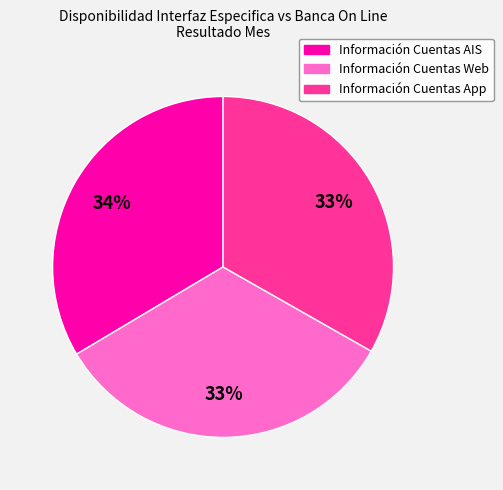

To the nearest percent, what percentage of the pie is Información Cuentas Web?

33%